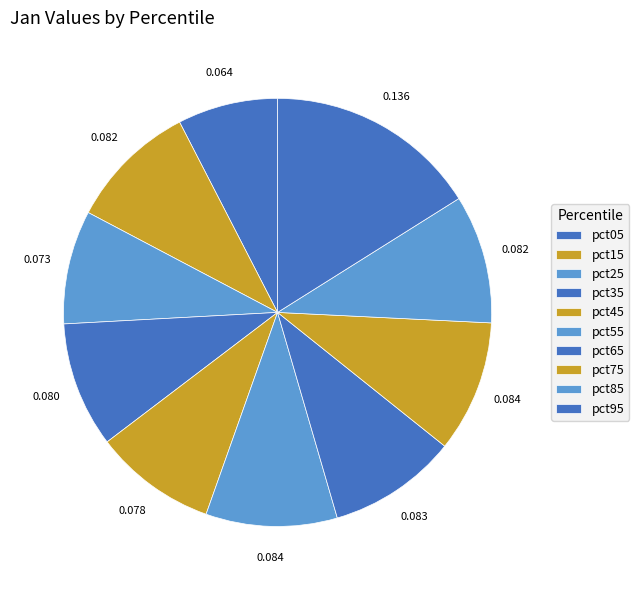

Count the number of slices in the pie.

10